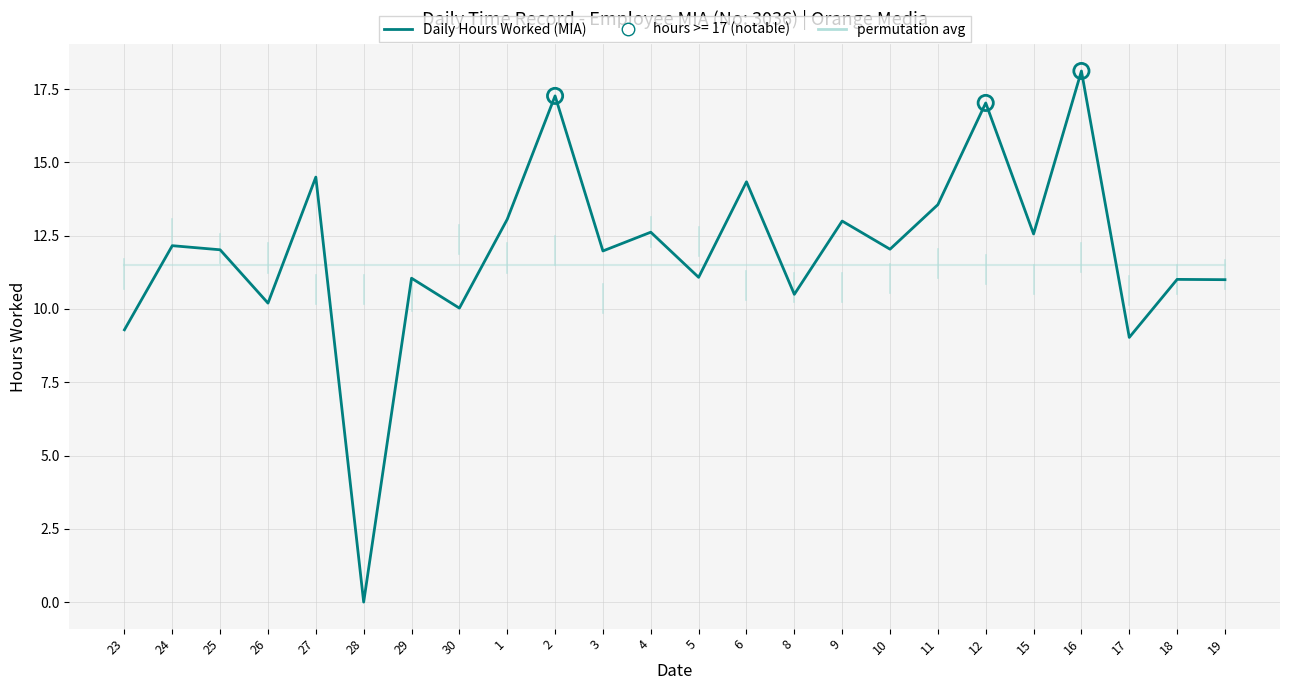

What is the total value across all series at 18?

22.5